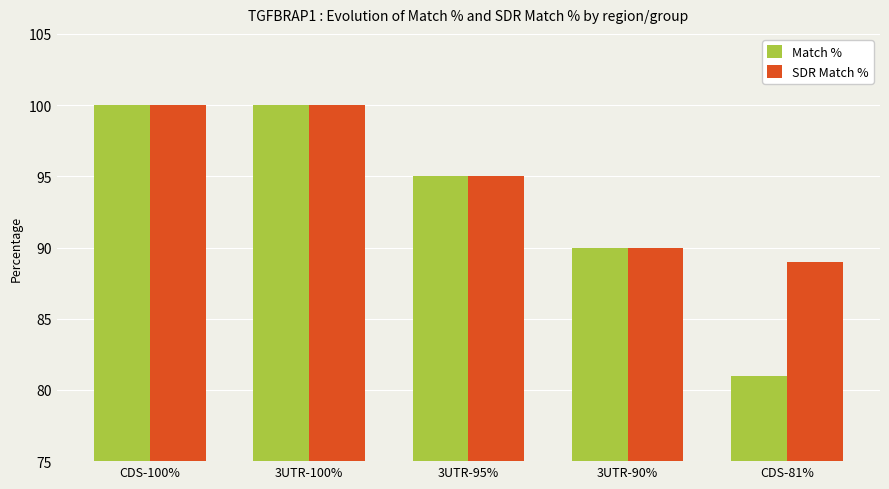

Reading left to right, transcribe all the data shown in this chart.

Match %: CDS-100%=100	3UTR-100%=100	3UTR-95%=95	3UTR-90%=90	CDS-81%=81
SDR Match %: CDS-100%=100	3UTR-100%=100	3UTR-95%=95	3UTR-90%=90	CDS-81%=89